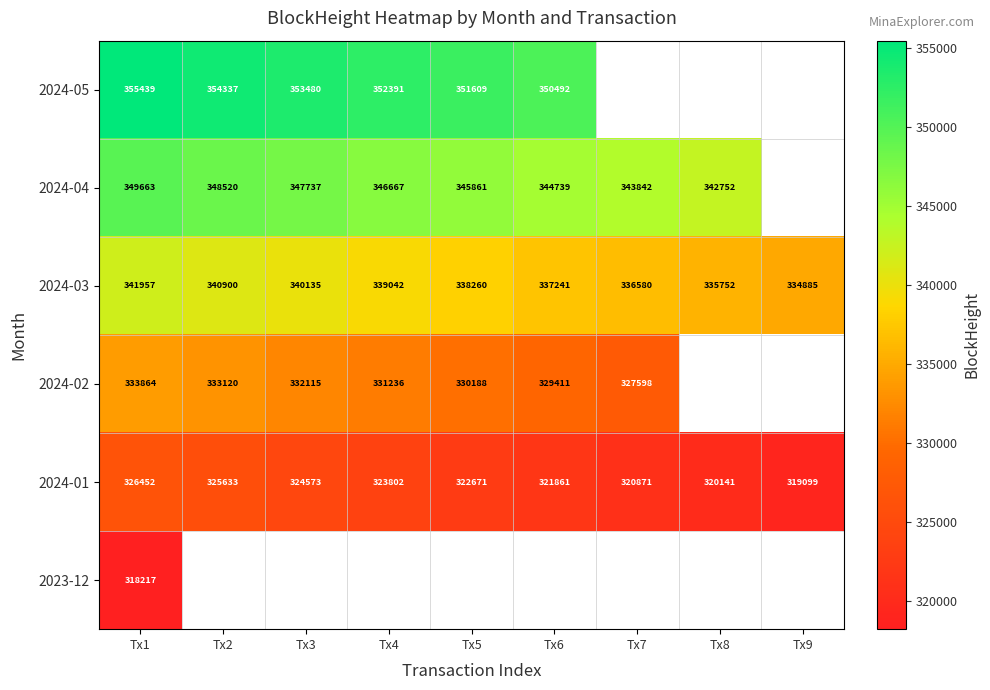

At which label is 2024-01 closest to 322775?

Tx5